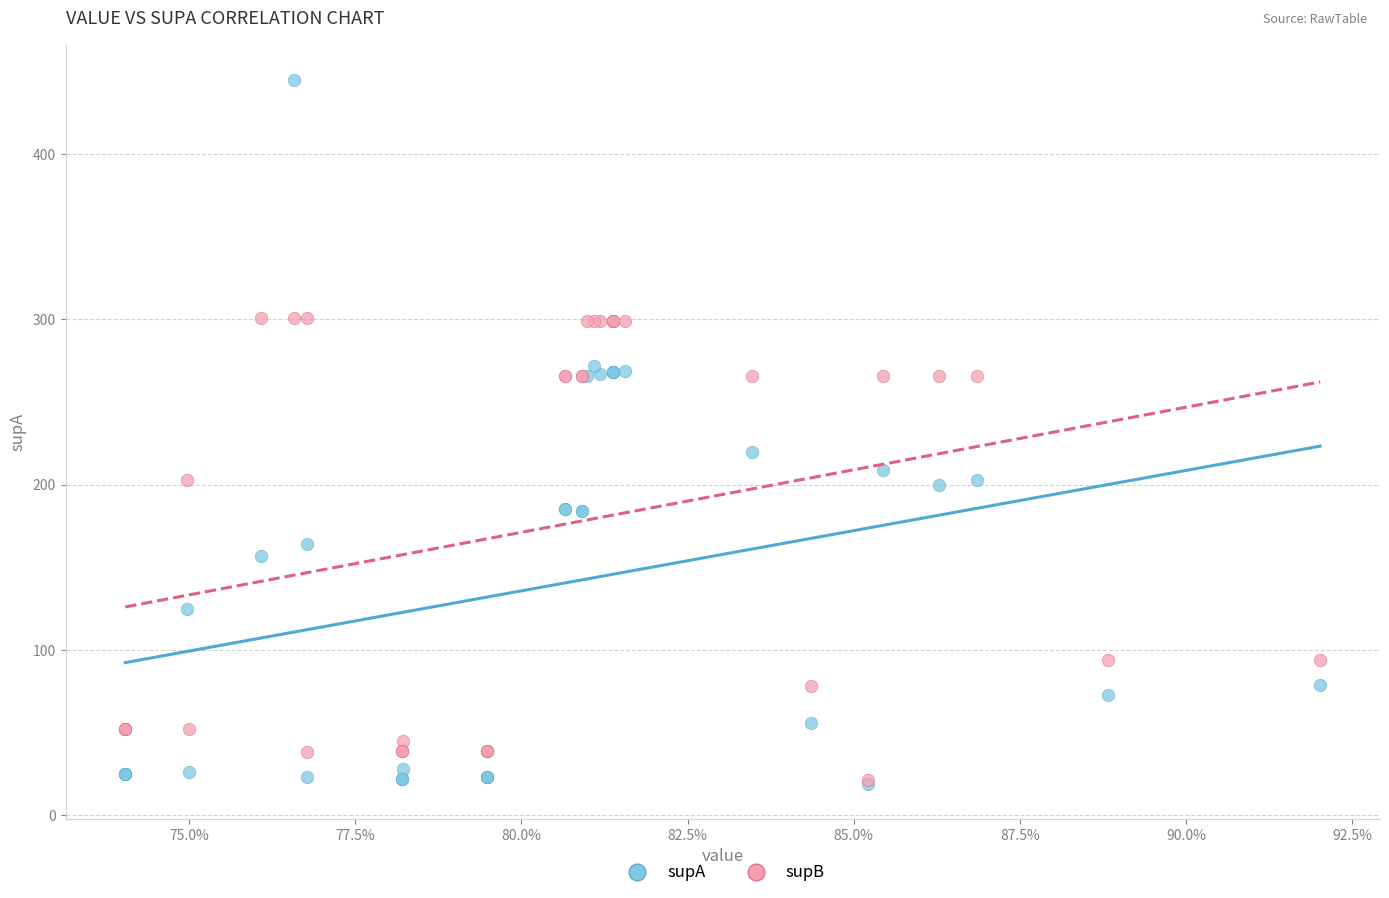

Across all series, what Y value is closest to 232?

220